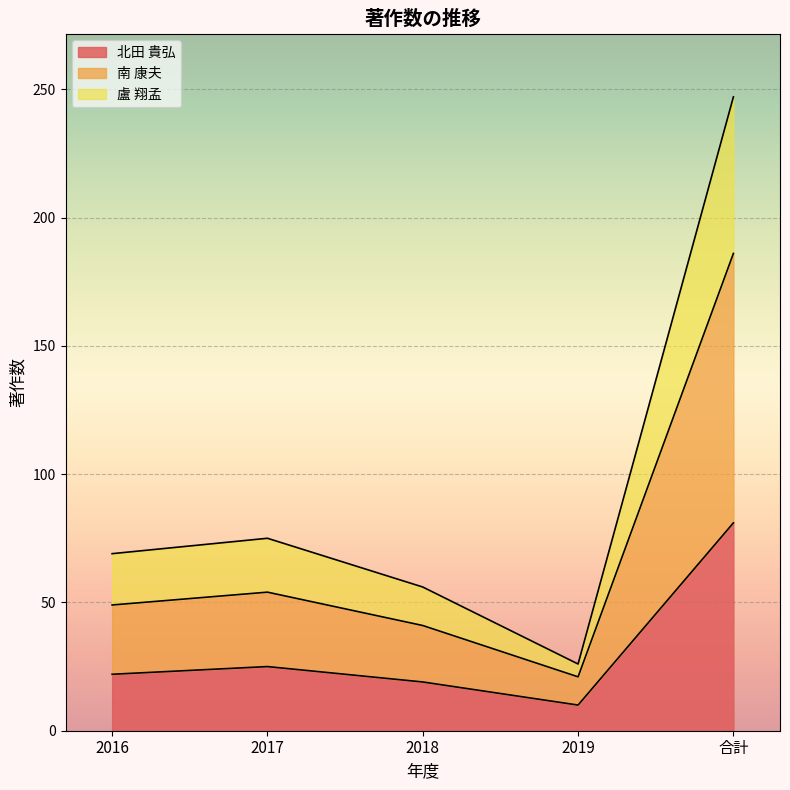

At which category is the sum across all series the highest?

合計